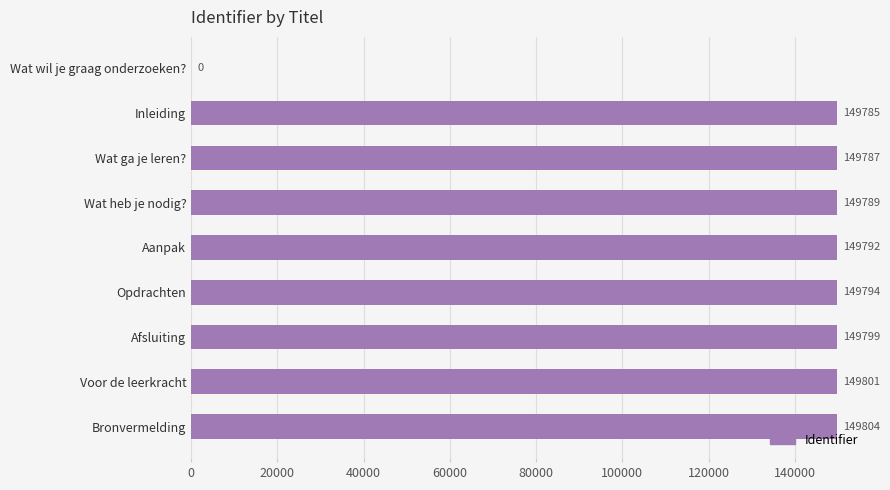

Reading top to bottom, list all the values displayed in this chart.

Wat wil je graag onderzoeken?=0	Inleiding=149785	Wat ga je leren?=149787	Wat heb je nodig?=149789	Aanpak=149792	Opdrachten=149794	Afsluiting=149799	Voor de leerkracht=149801	Bronvermelding=149804